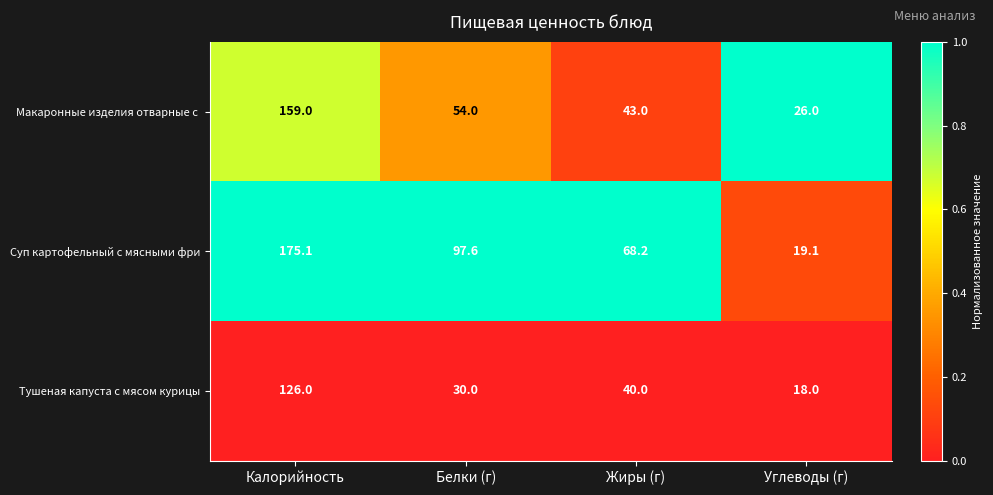

What is the average value of the Суп картофельный с мясными фри series?

90.0